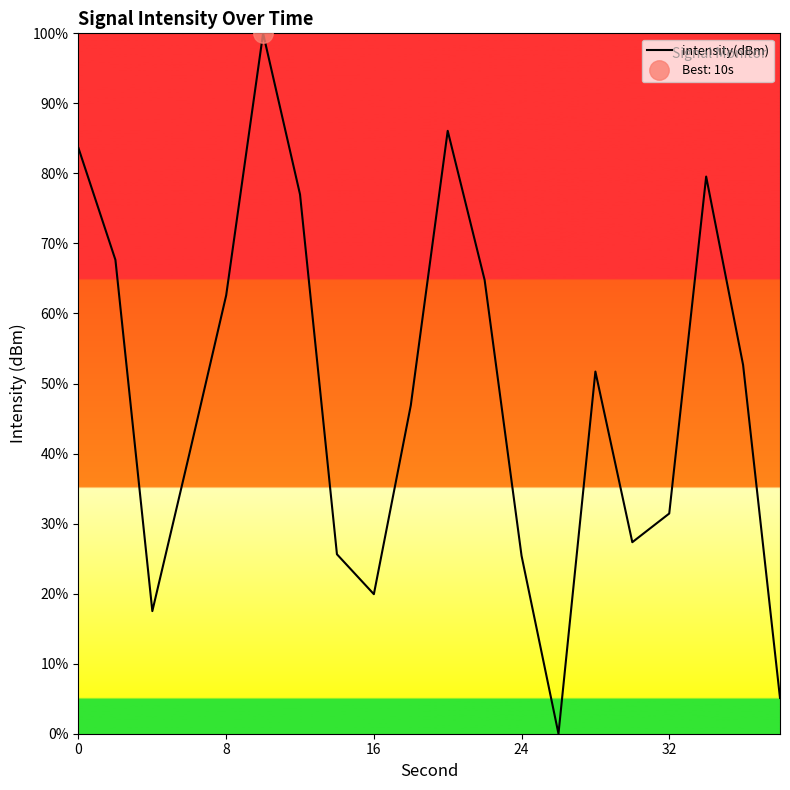

What is the maximum value shown in the chart?

100.0